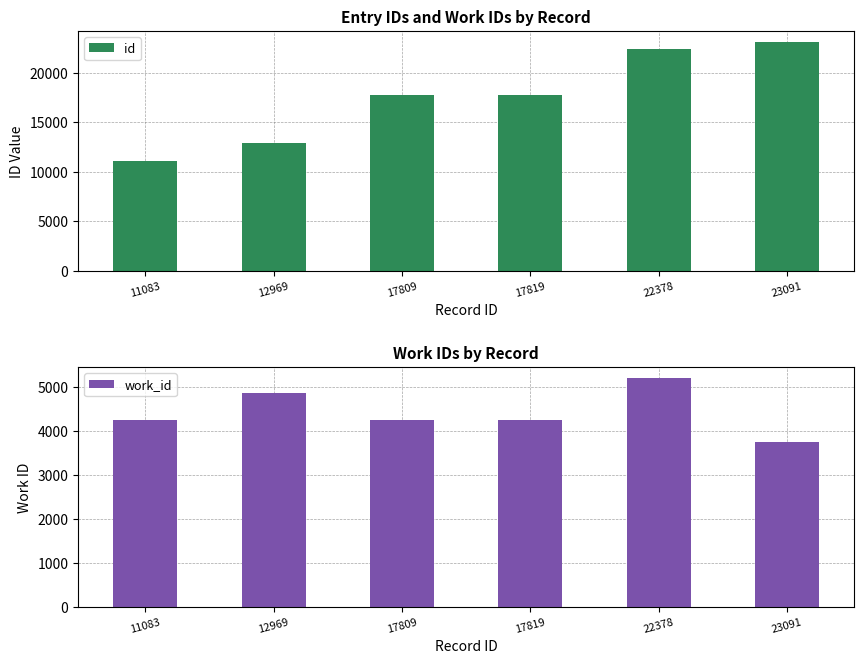

Rank the categories by work_id value from lowest to highest.

23091, 17809, 17819, 11083, 12969, 22378